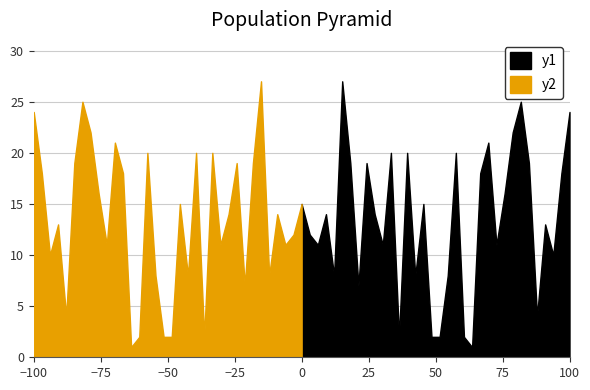

True or false: y2 has more than 0 interior local peaks.

True